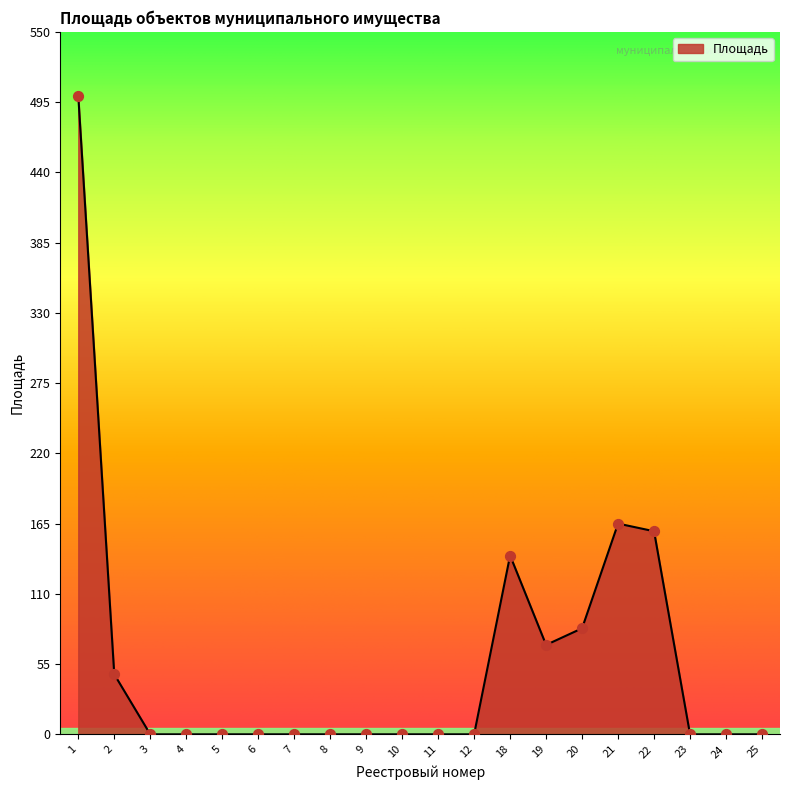

What is the change in value from 12 to 18?

+140